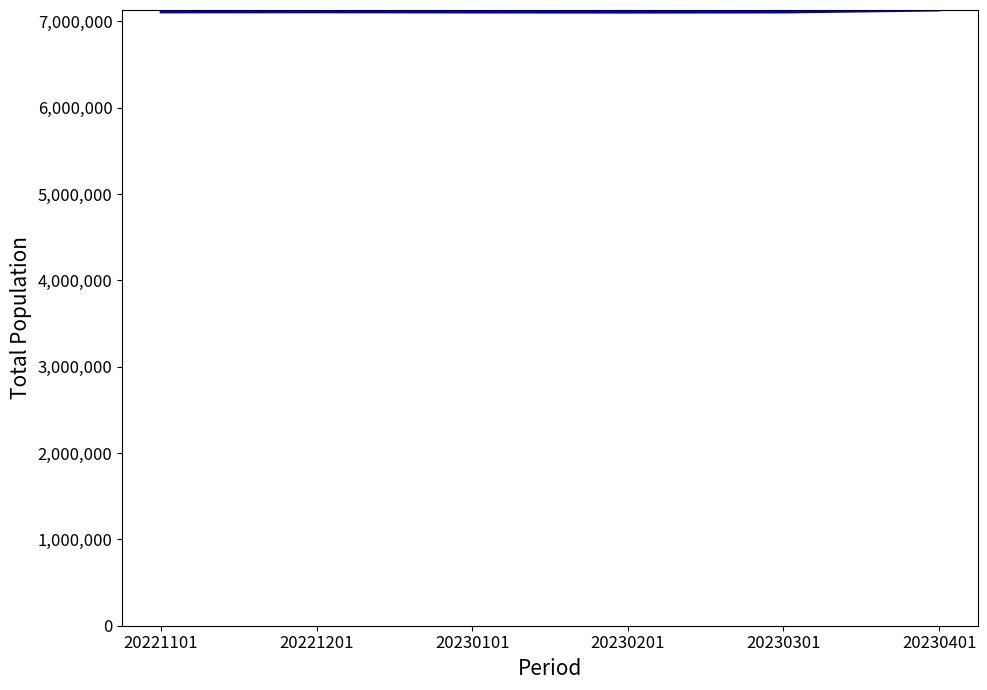

What is the minimum value shown in the chart?

7106360